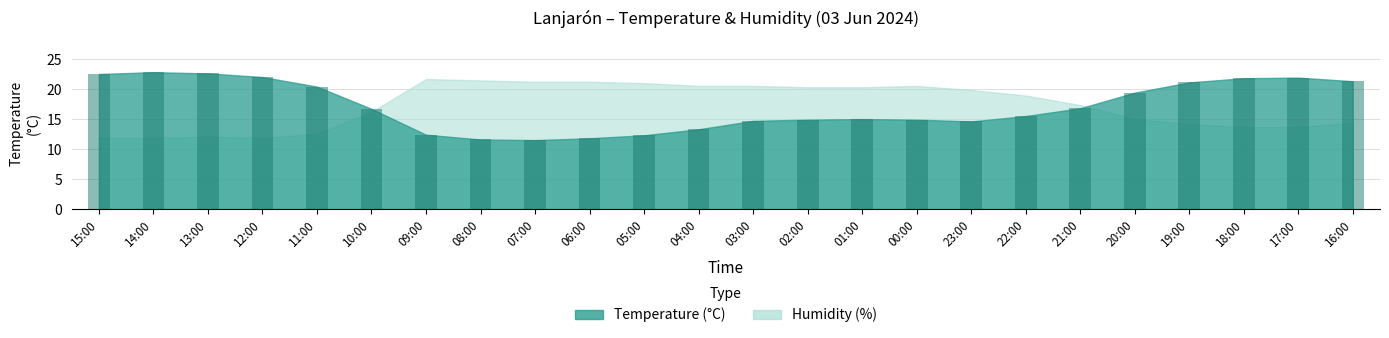

What is the greatest value displayed?

22.8